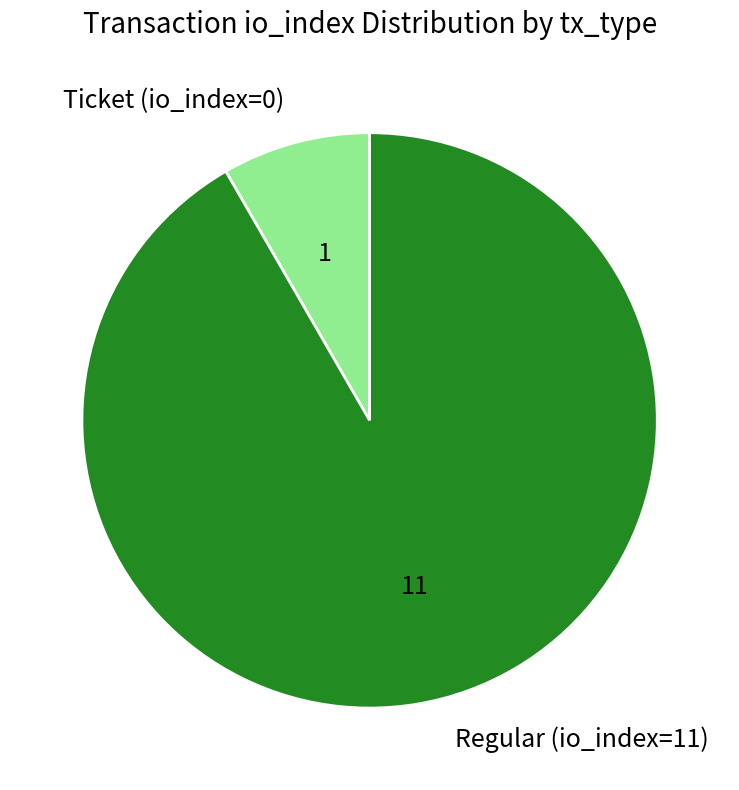

Between Regular (io_index=11) and Ticket (io_index=0), which is larger?

Regular (io_index=11)